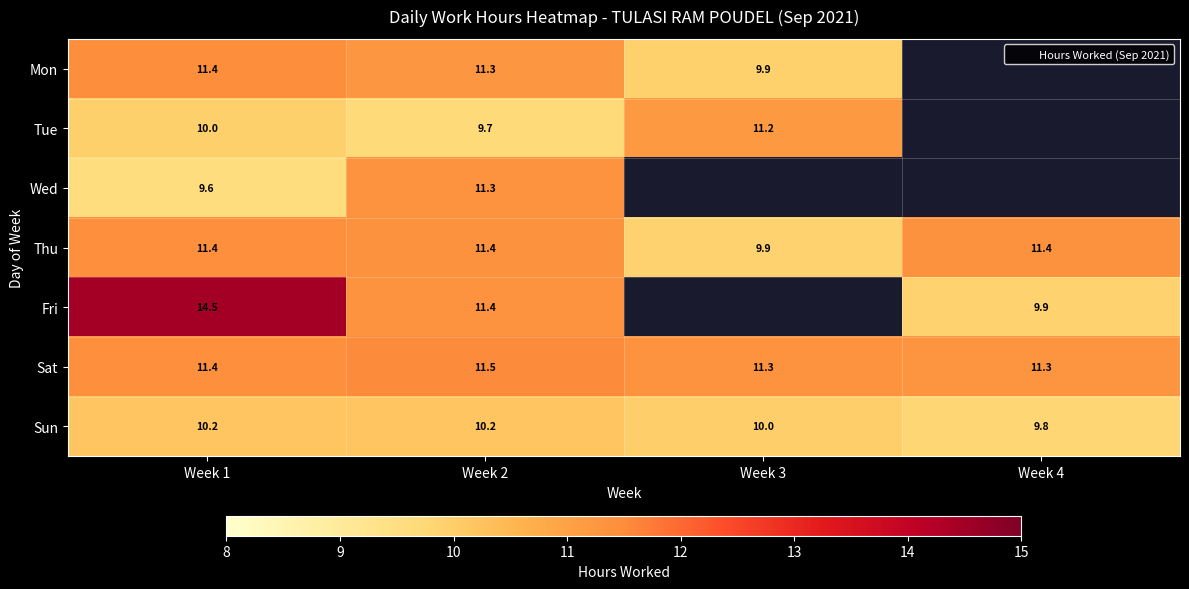

At which category does the chart reach its peak across all series?

Week 1